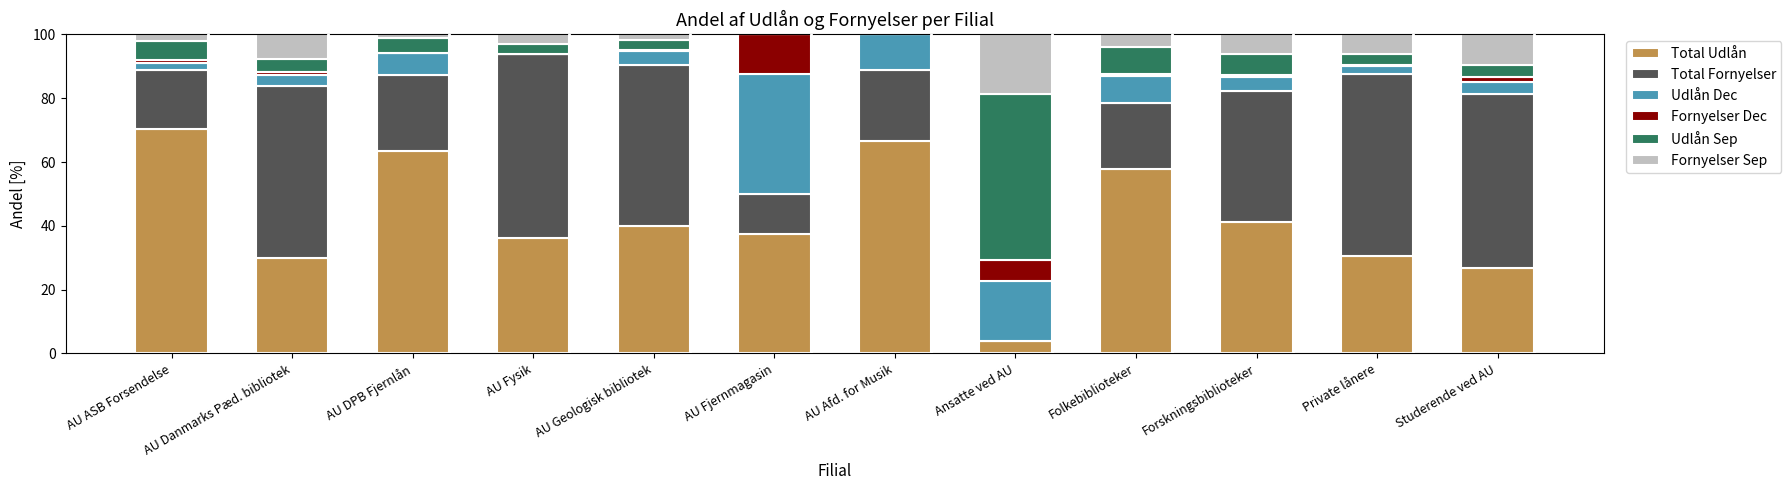

How many values in the Total Udlån series exceed 40?

6